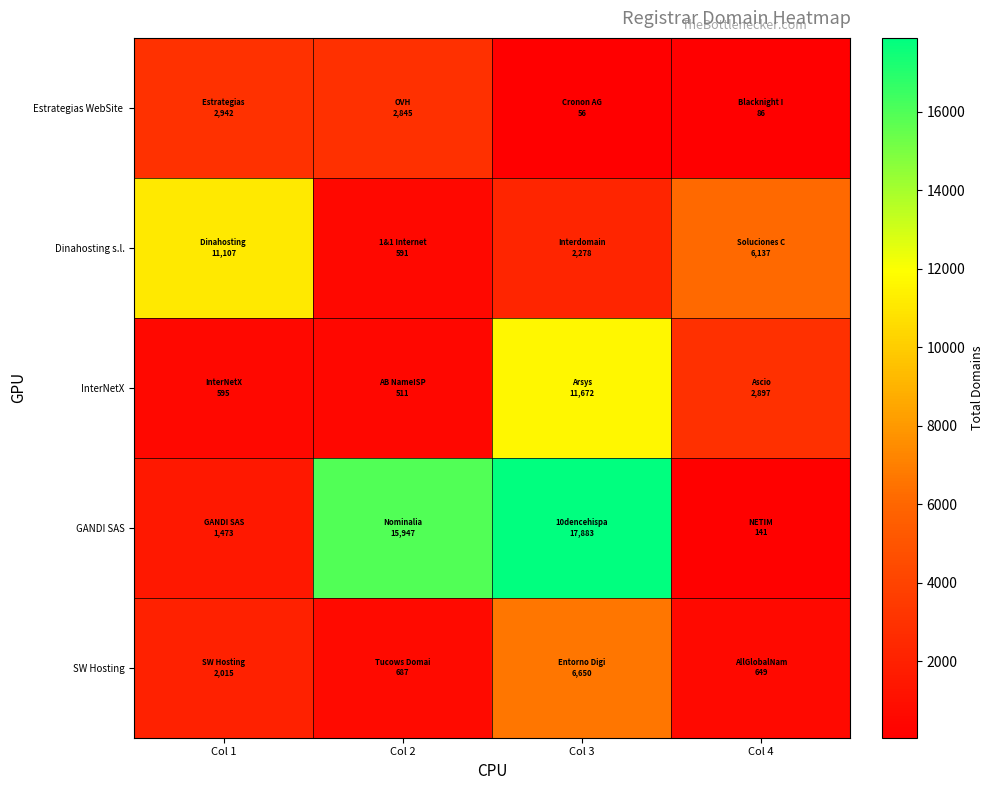

What is the maximum value shown in the chart?

17883